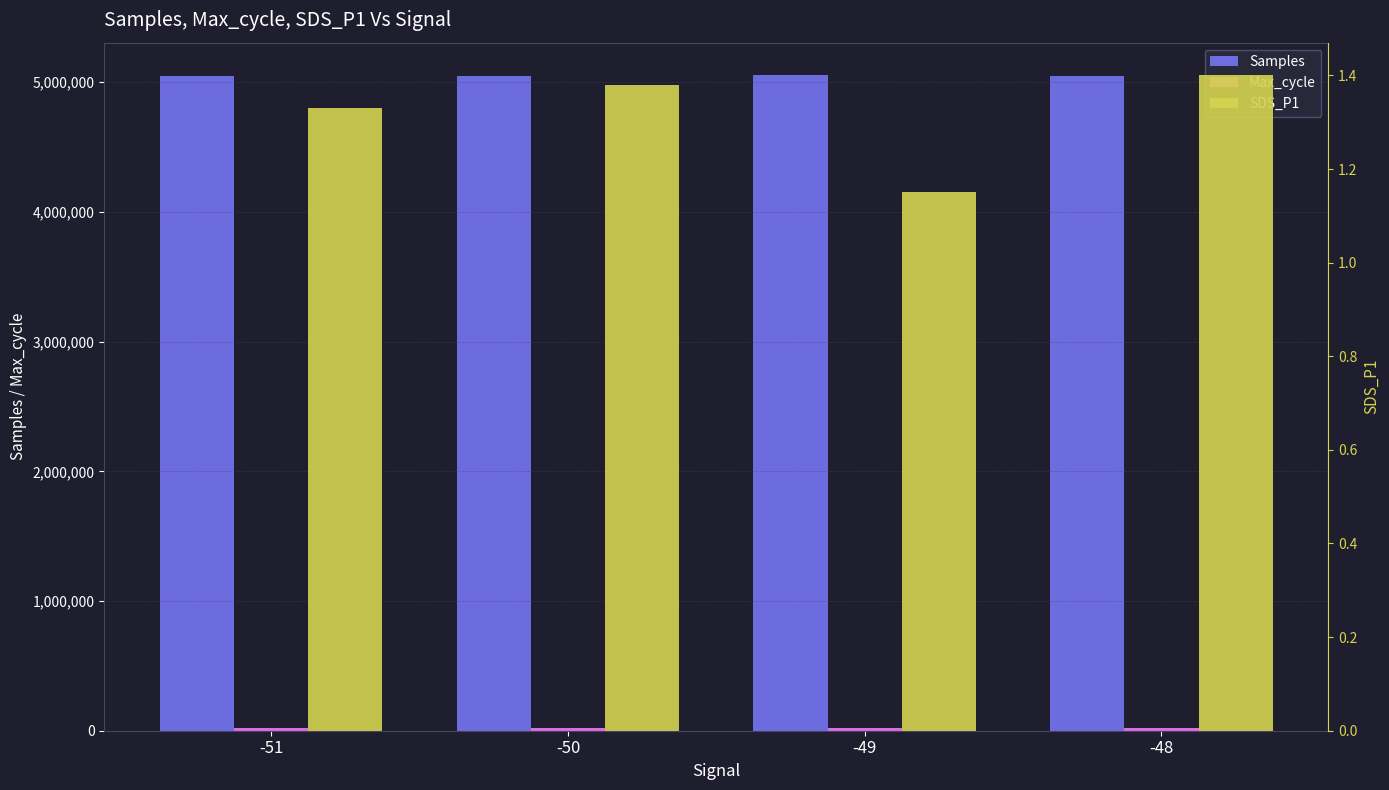

Which series has the widest spread of values?

Samples